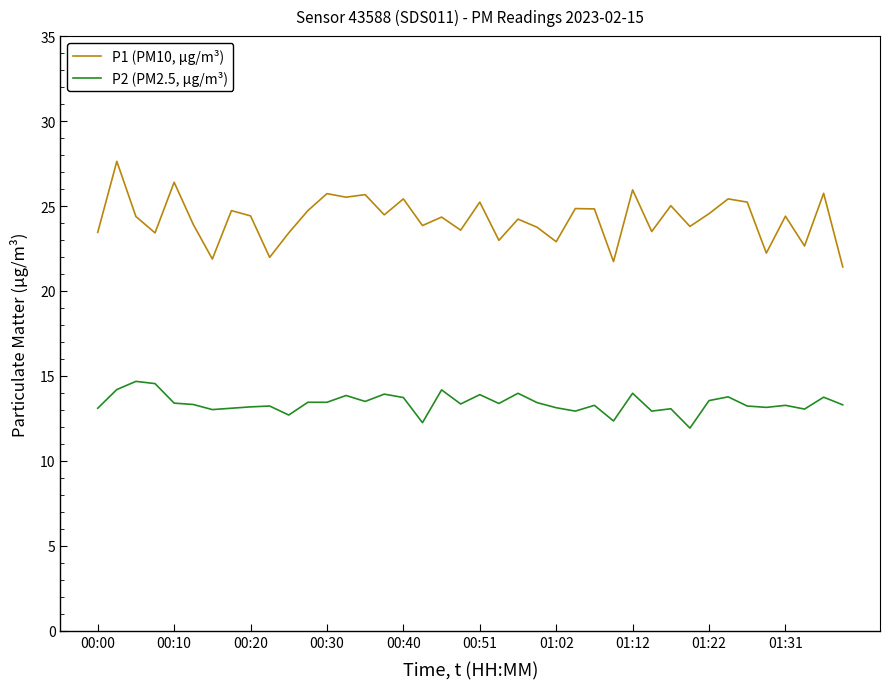

What is the difference between the maximum and second lowest values in the P1 (PM10, µg/m³) series?

5.9